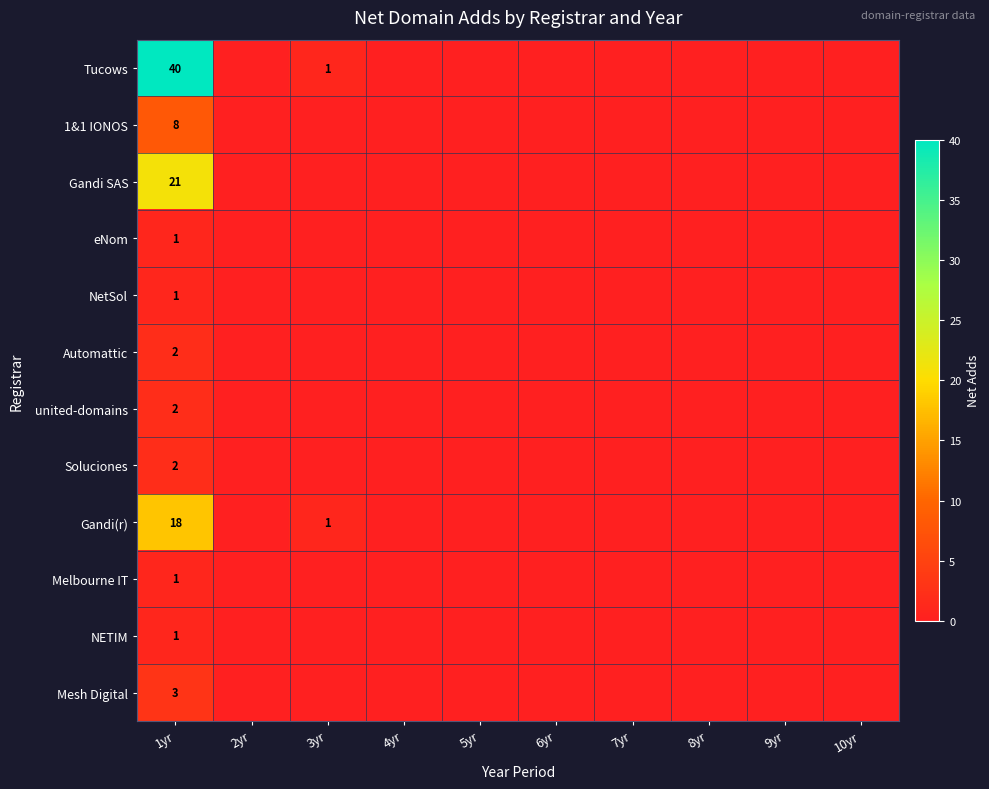

The 1&1 IONOS series shows 8 at 1yr. True or false?

True